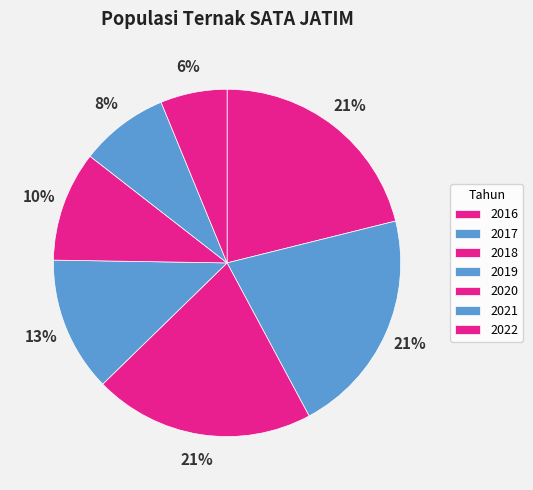

To the nearest percent, what is the average slice percentage?

14%